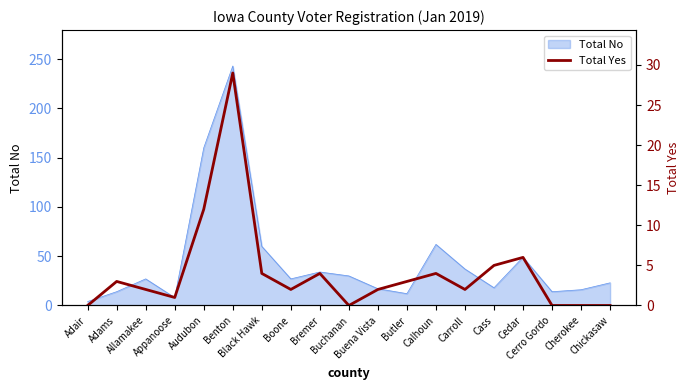

List the labels in order of value, largest first.

Benton, Audubon, Cedar, Cass, Black Hawk, Bremer, Calhoun, Adams, Butler, Allamakee, Boone, Buena Vista, Carroll, Appanoose, Adair, Buchanan, Cerro Gordo, Cherokee, Chickasaw